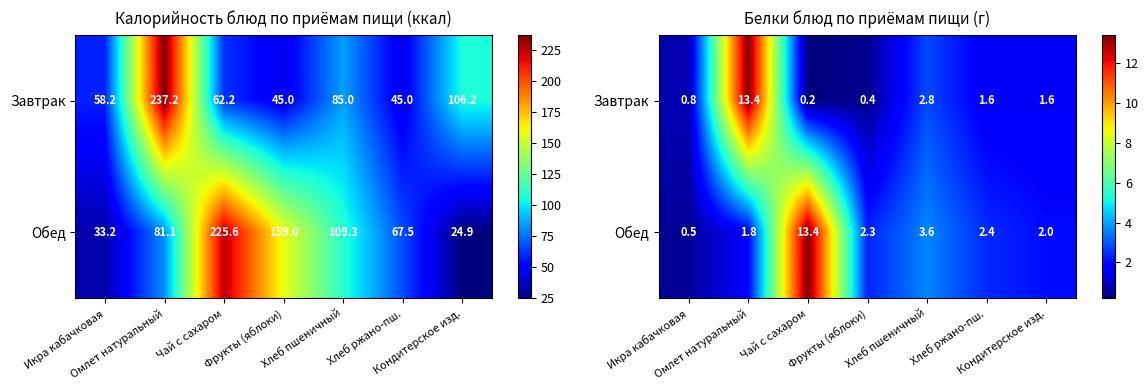

Rank the series at Хлеб ржано-пш. from lowest to highest value.

Завтрак, Обед